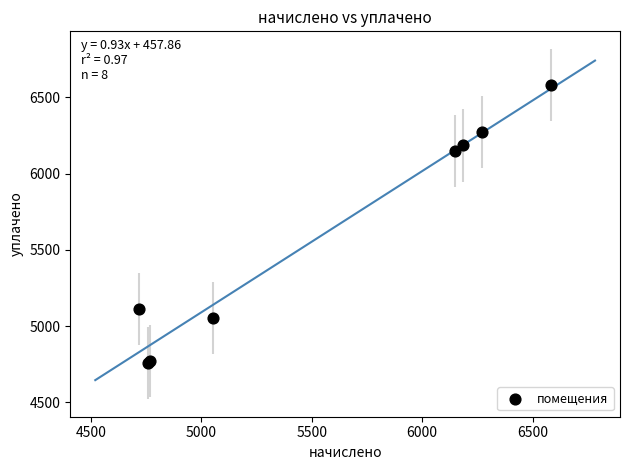

What Y value in the scatter plot is closest to 5669?

6147.9